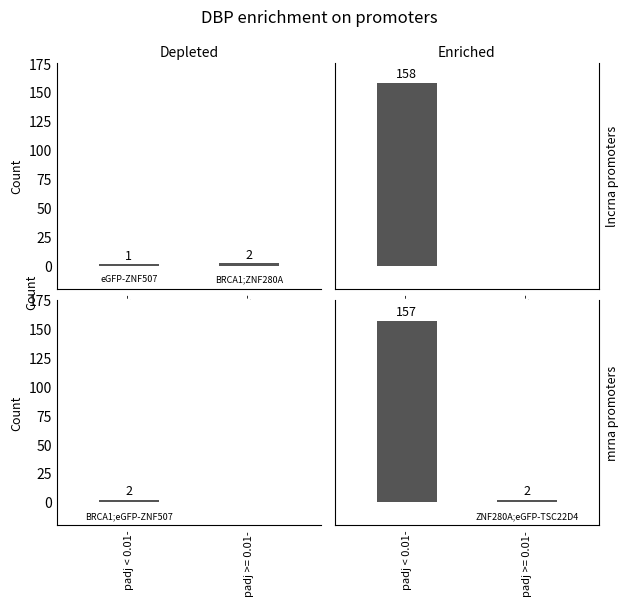

List the labels in order of value, smallest first.

padj >= 0.01-, padj < 0.01-